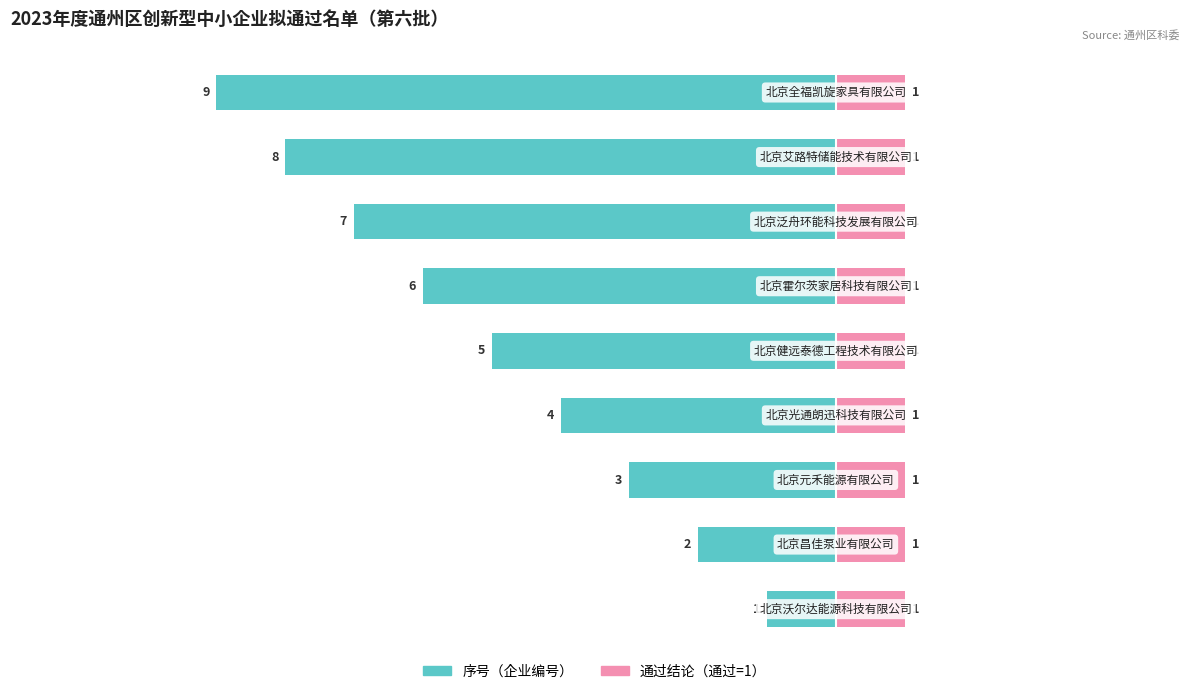

Count the number of data series in this chart.

2